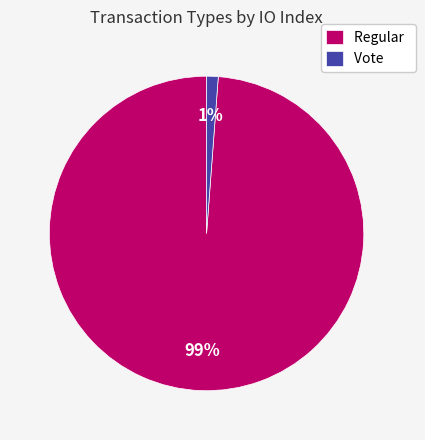

To the nearest percent, what is the average slice percentage?

50%